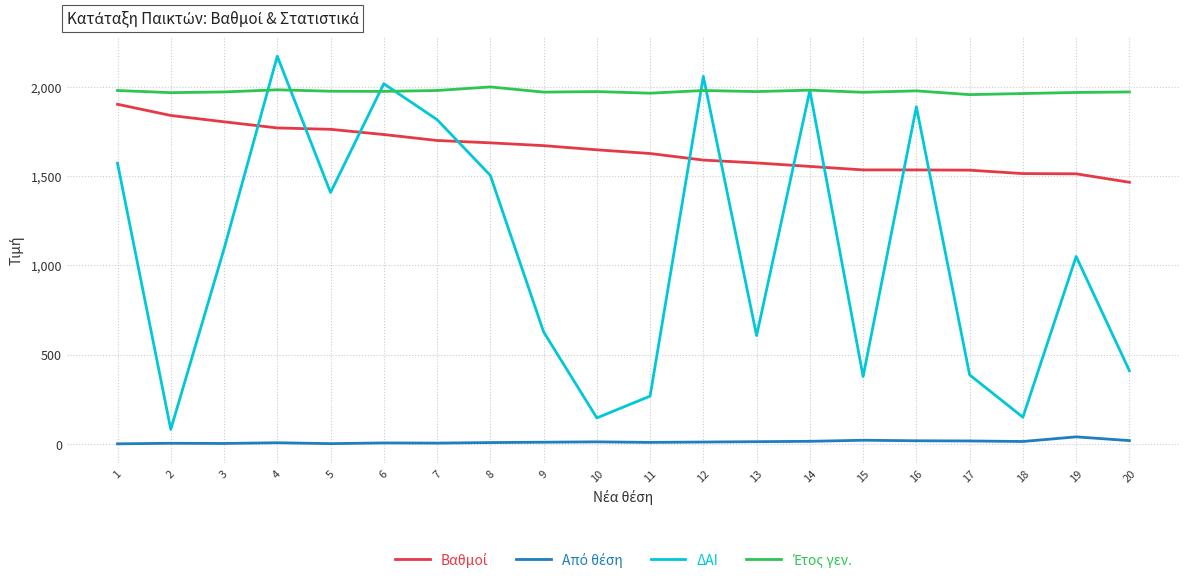

Which series changed the most between 5 and 18?

ΔΑΙ